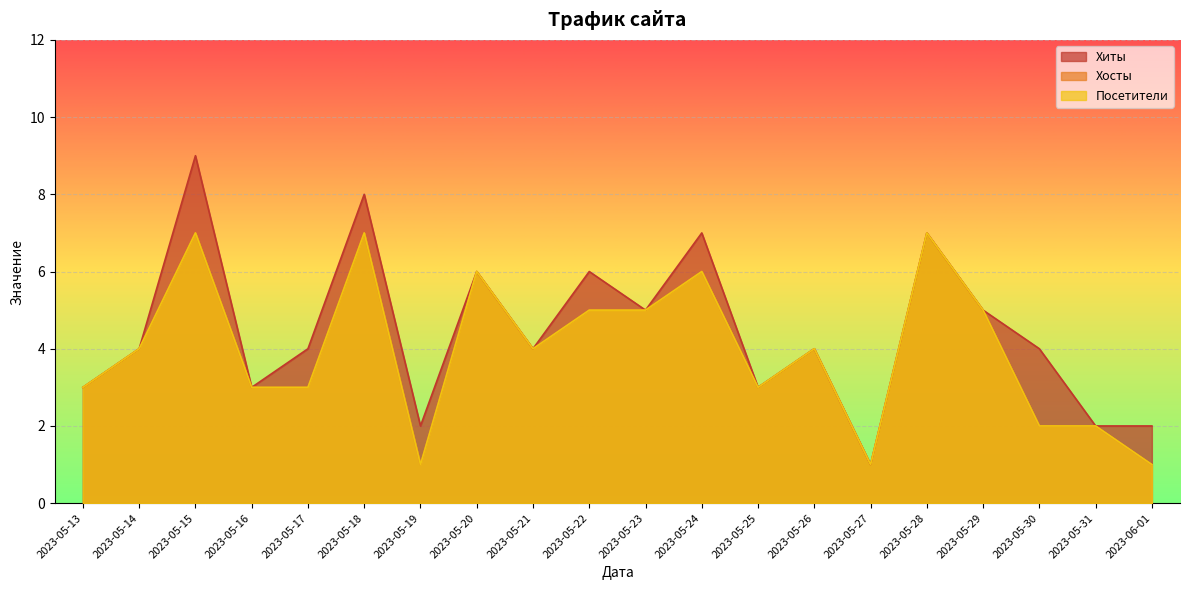

The Посетители series shows 2 at 2023-05-17. True or false?

False